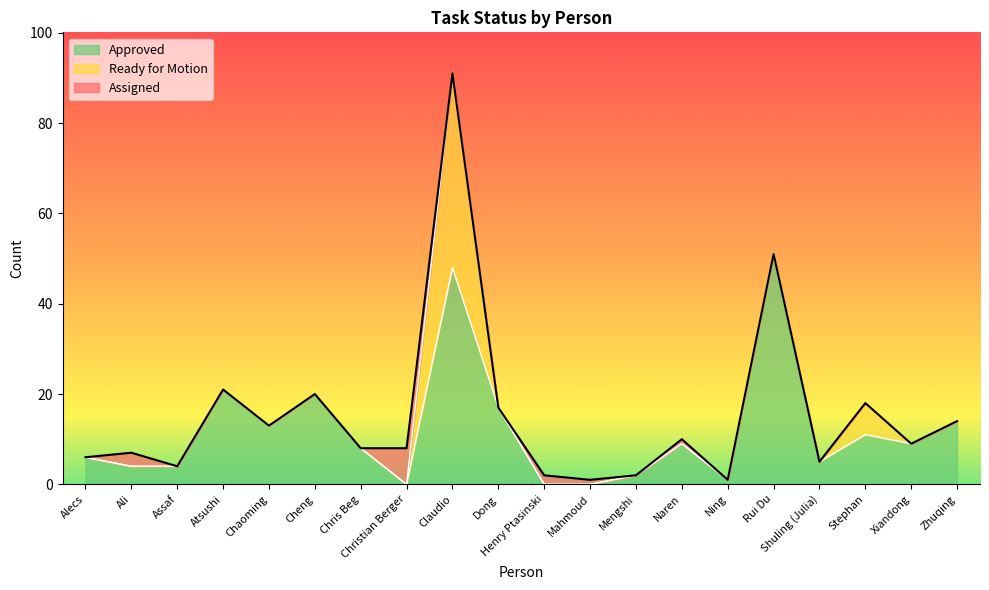

What are all the series names shown in the legend?

Approved, Ready for Motion, Assigned